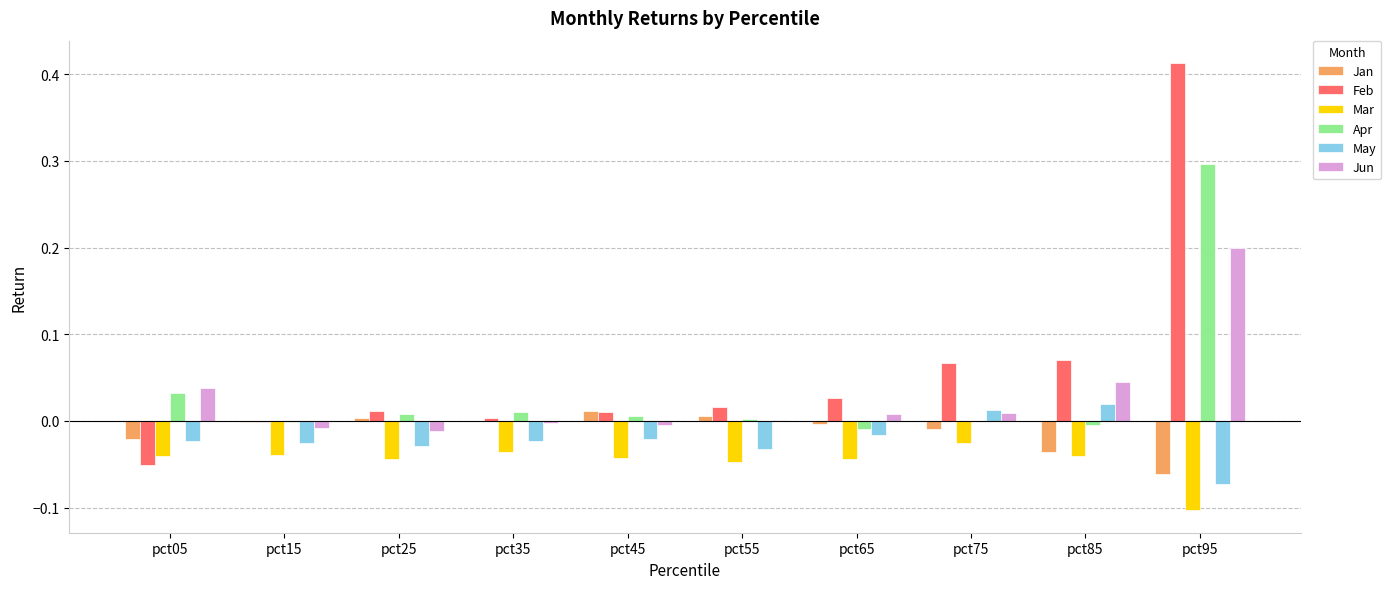

At which category is the sum across all series the highest?

pct95